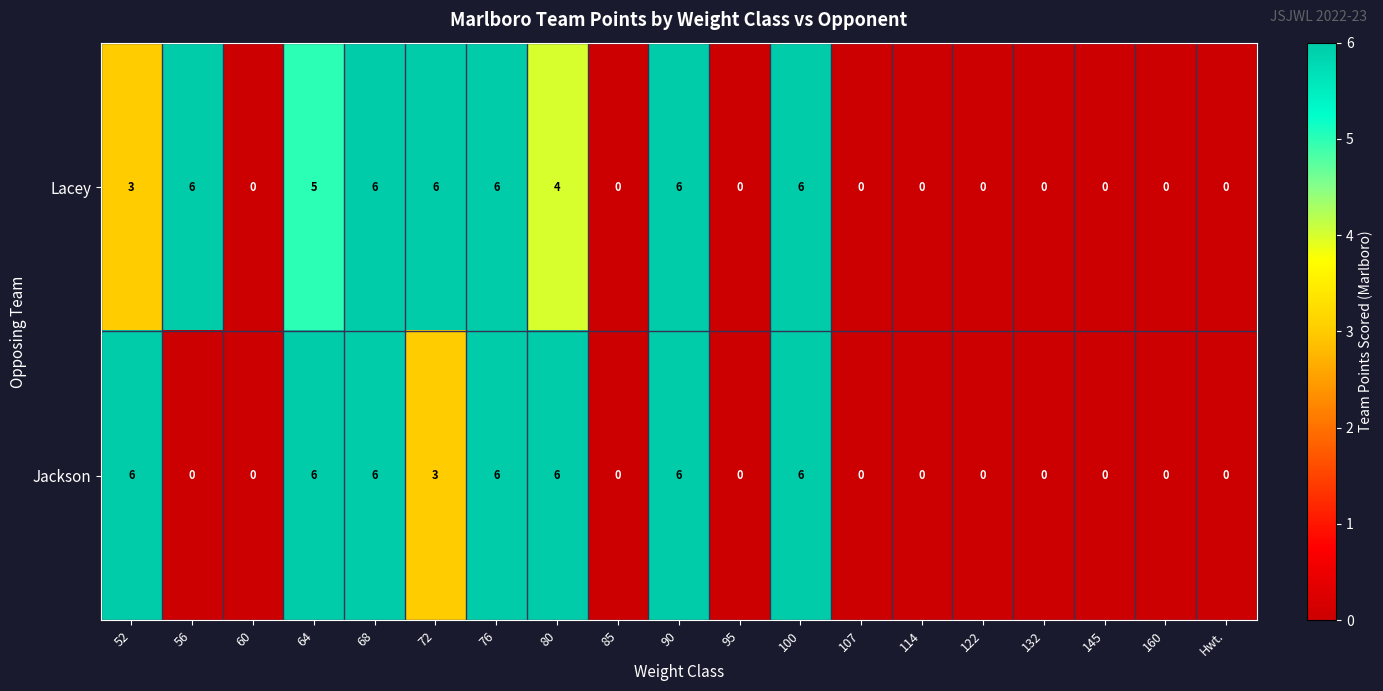

List the series in order of their overall mean, lowest first.

Jackson, Lacey